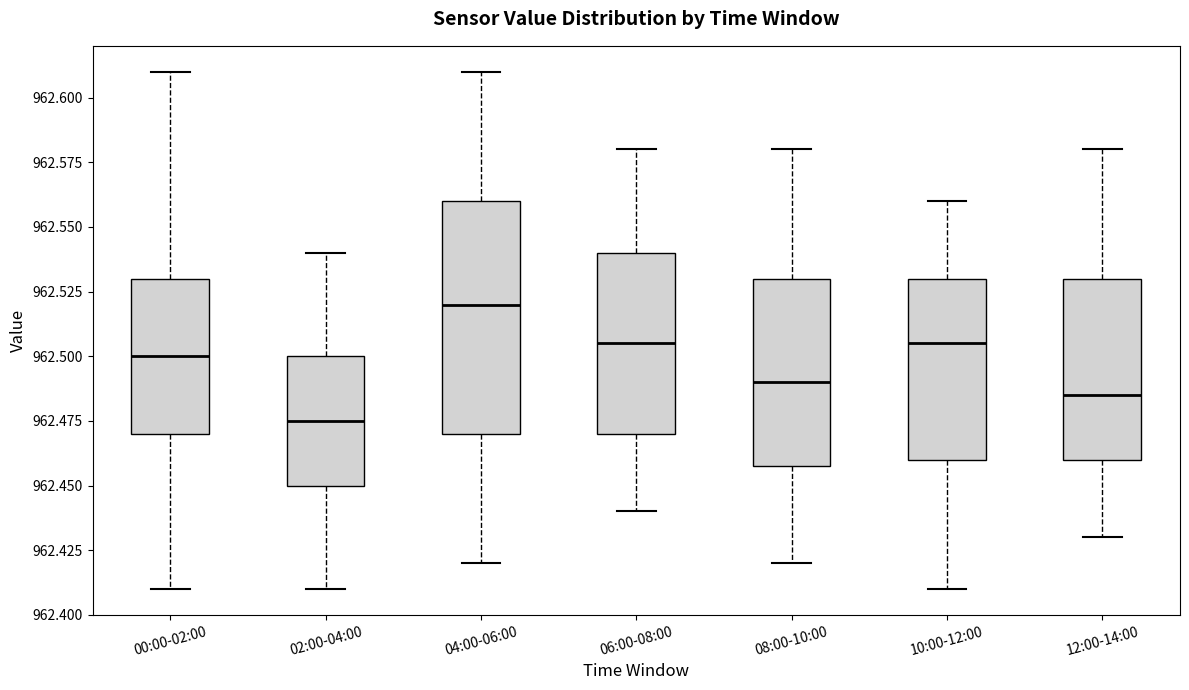

Where is the upper edge of the box for 08:00-10:00 on the y-axis? The values are not printed on the chart, so give them approximately, as read against the axis.

962.530